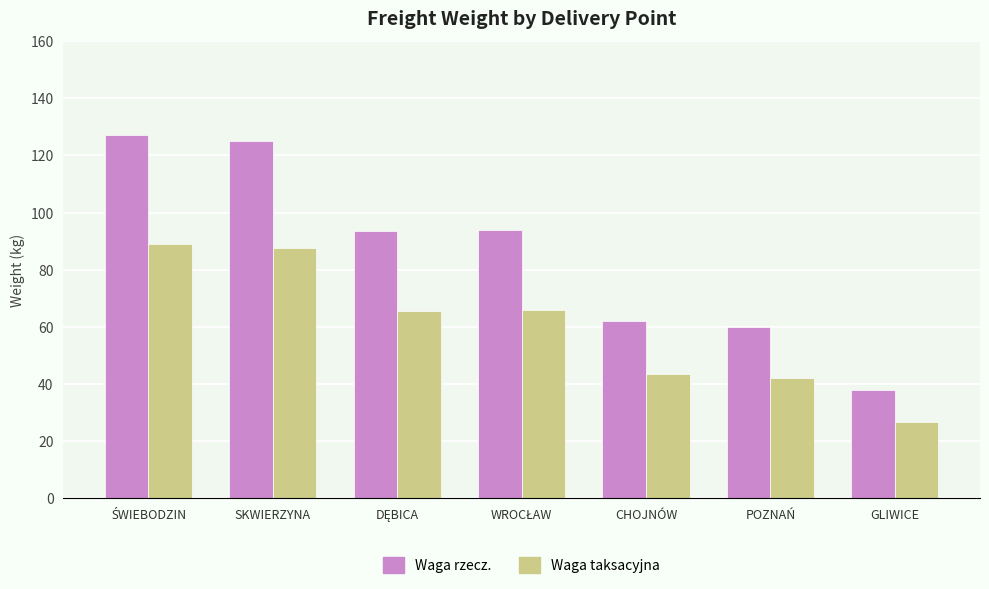

Does the chart contain stacked bars?

No